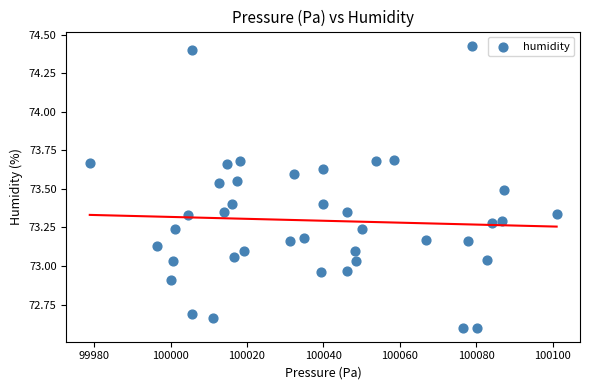

What is the range of X values (max minus min)?

122.1